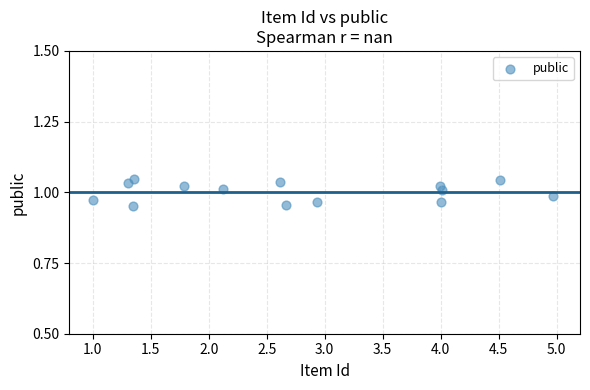

What is the range of X values (max minus min)?

4.0